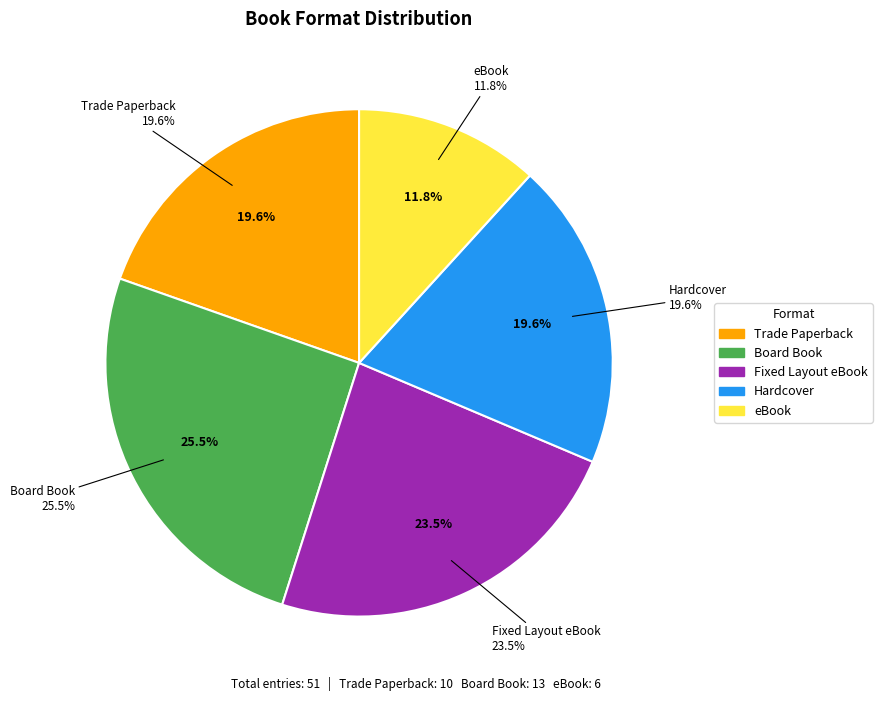

Count the number of slices in the pie.

5